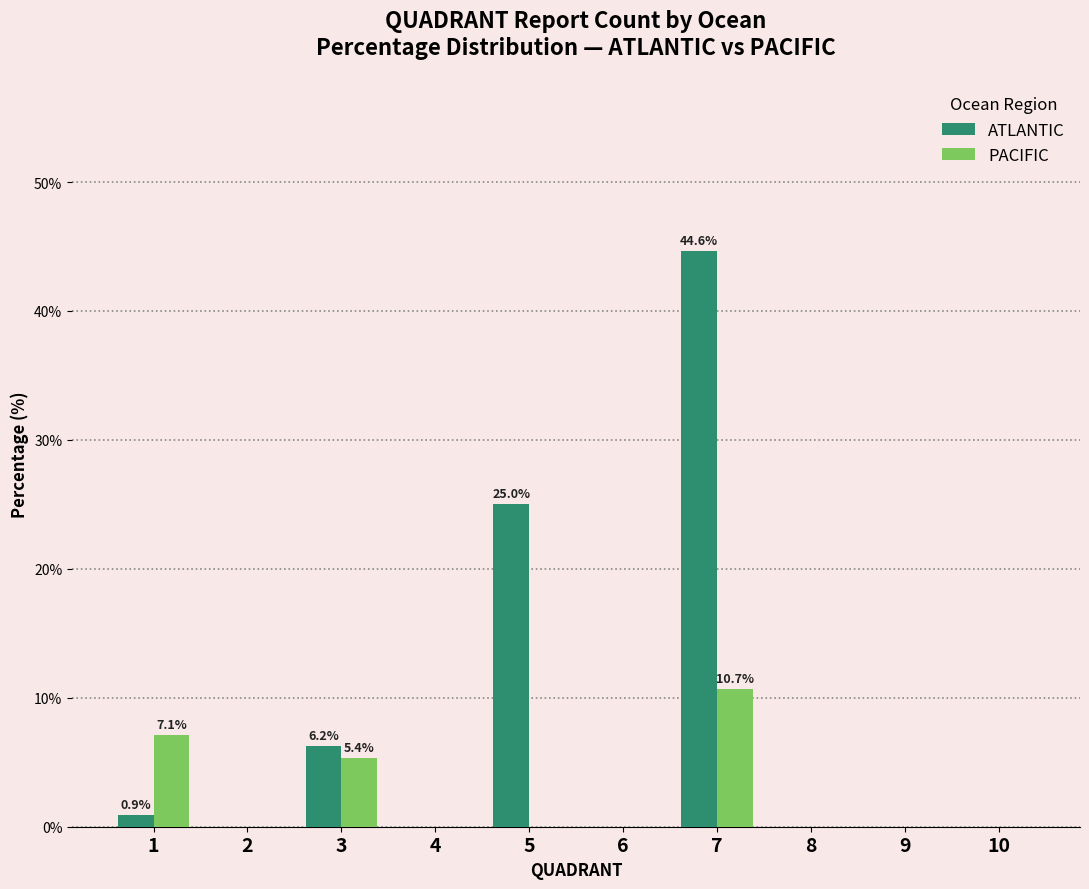

How many groups of bars are there?

10